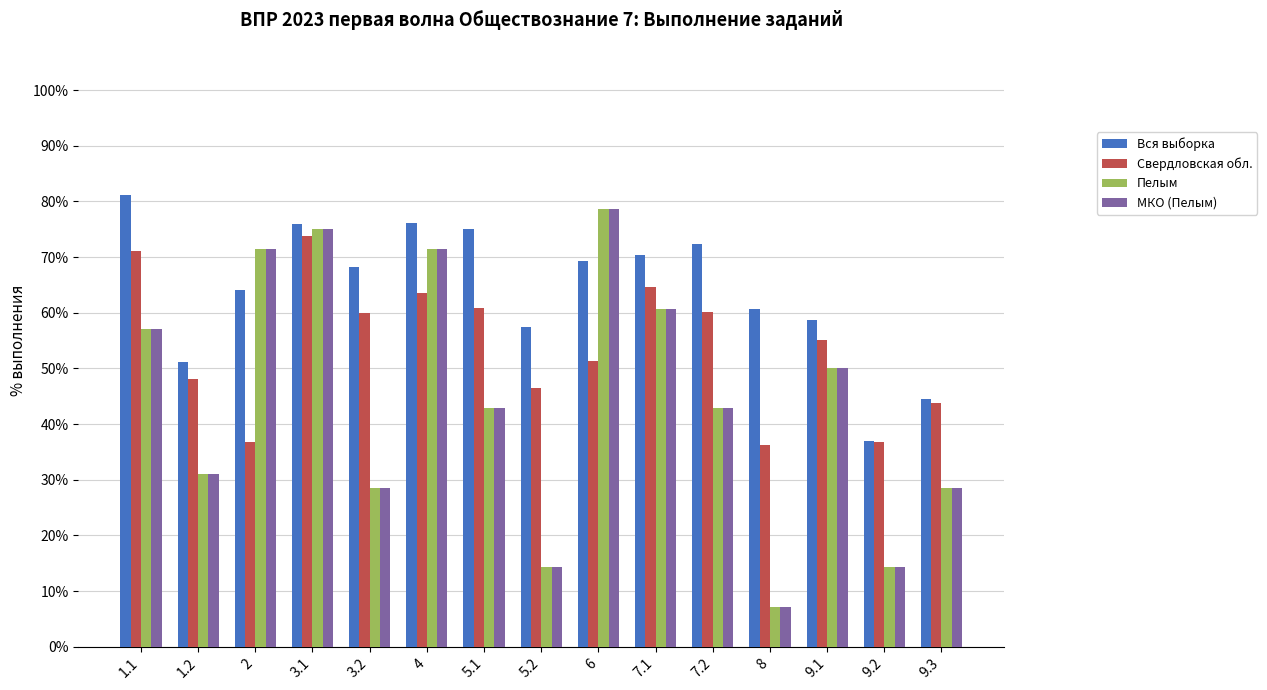

What is the label of the 4th bar from the left?

3.1